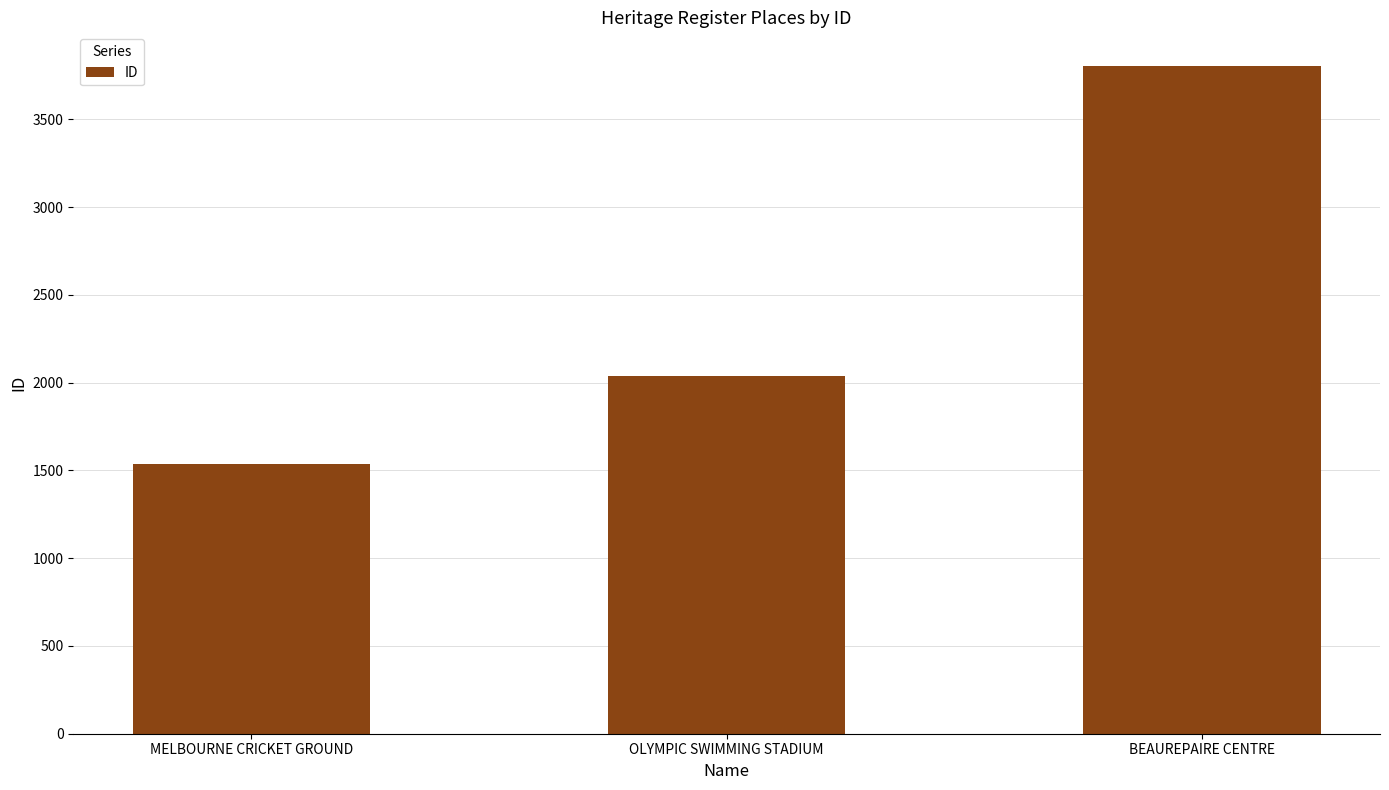

Approximately how many times larger is the value at BEAUREPAIRE CENTRE compared to OLYMPIC SWIMMING STADIUM?

1.9